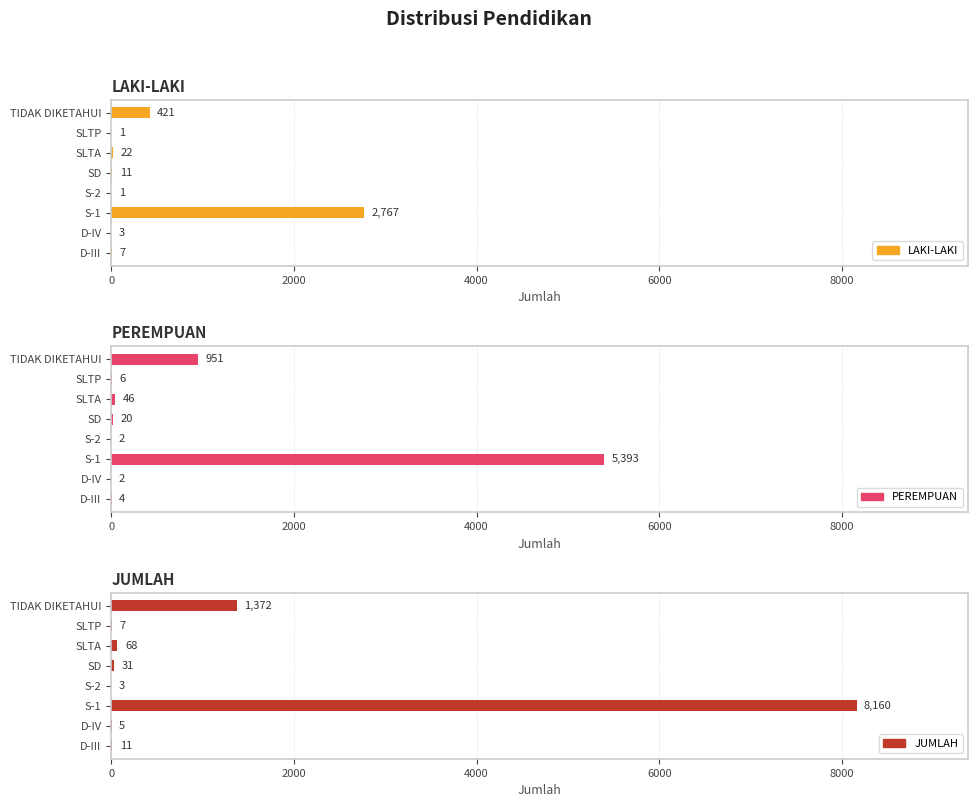

Are the bars grouped side by side (vs. stacked)?

Yes